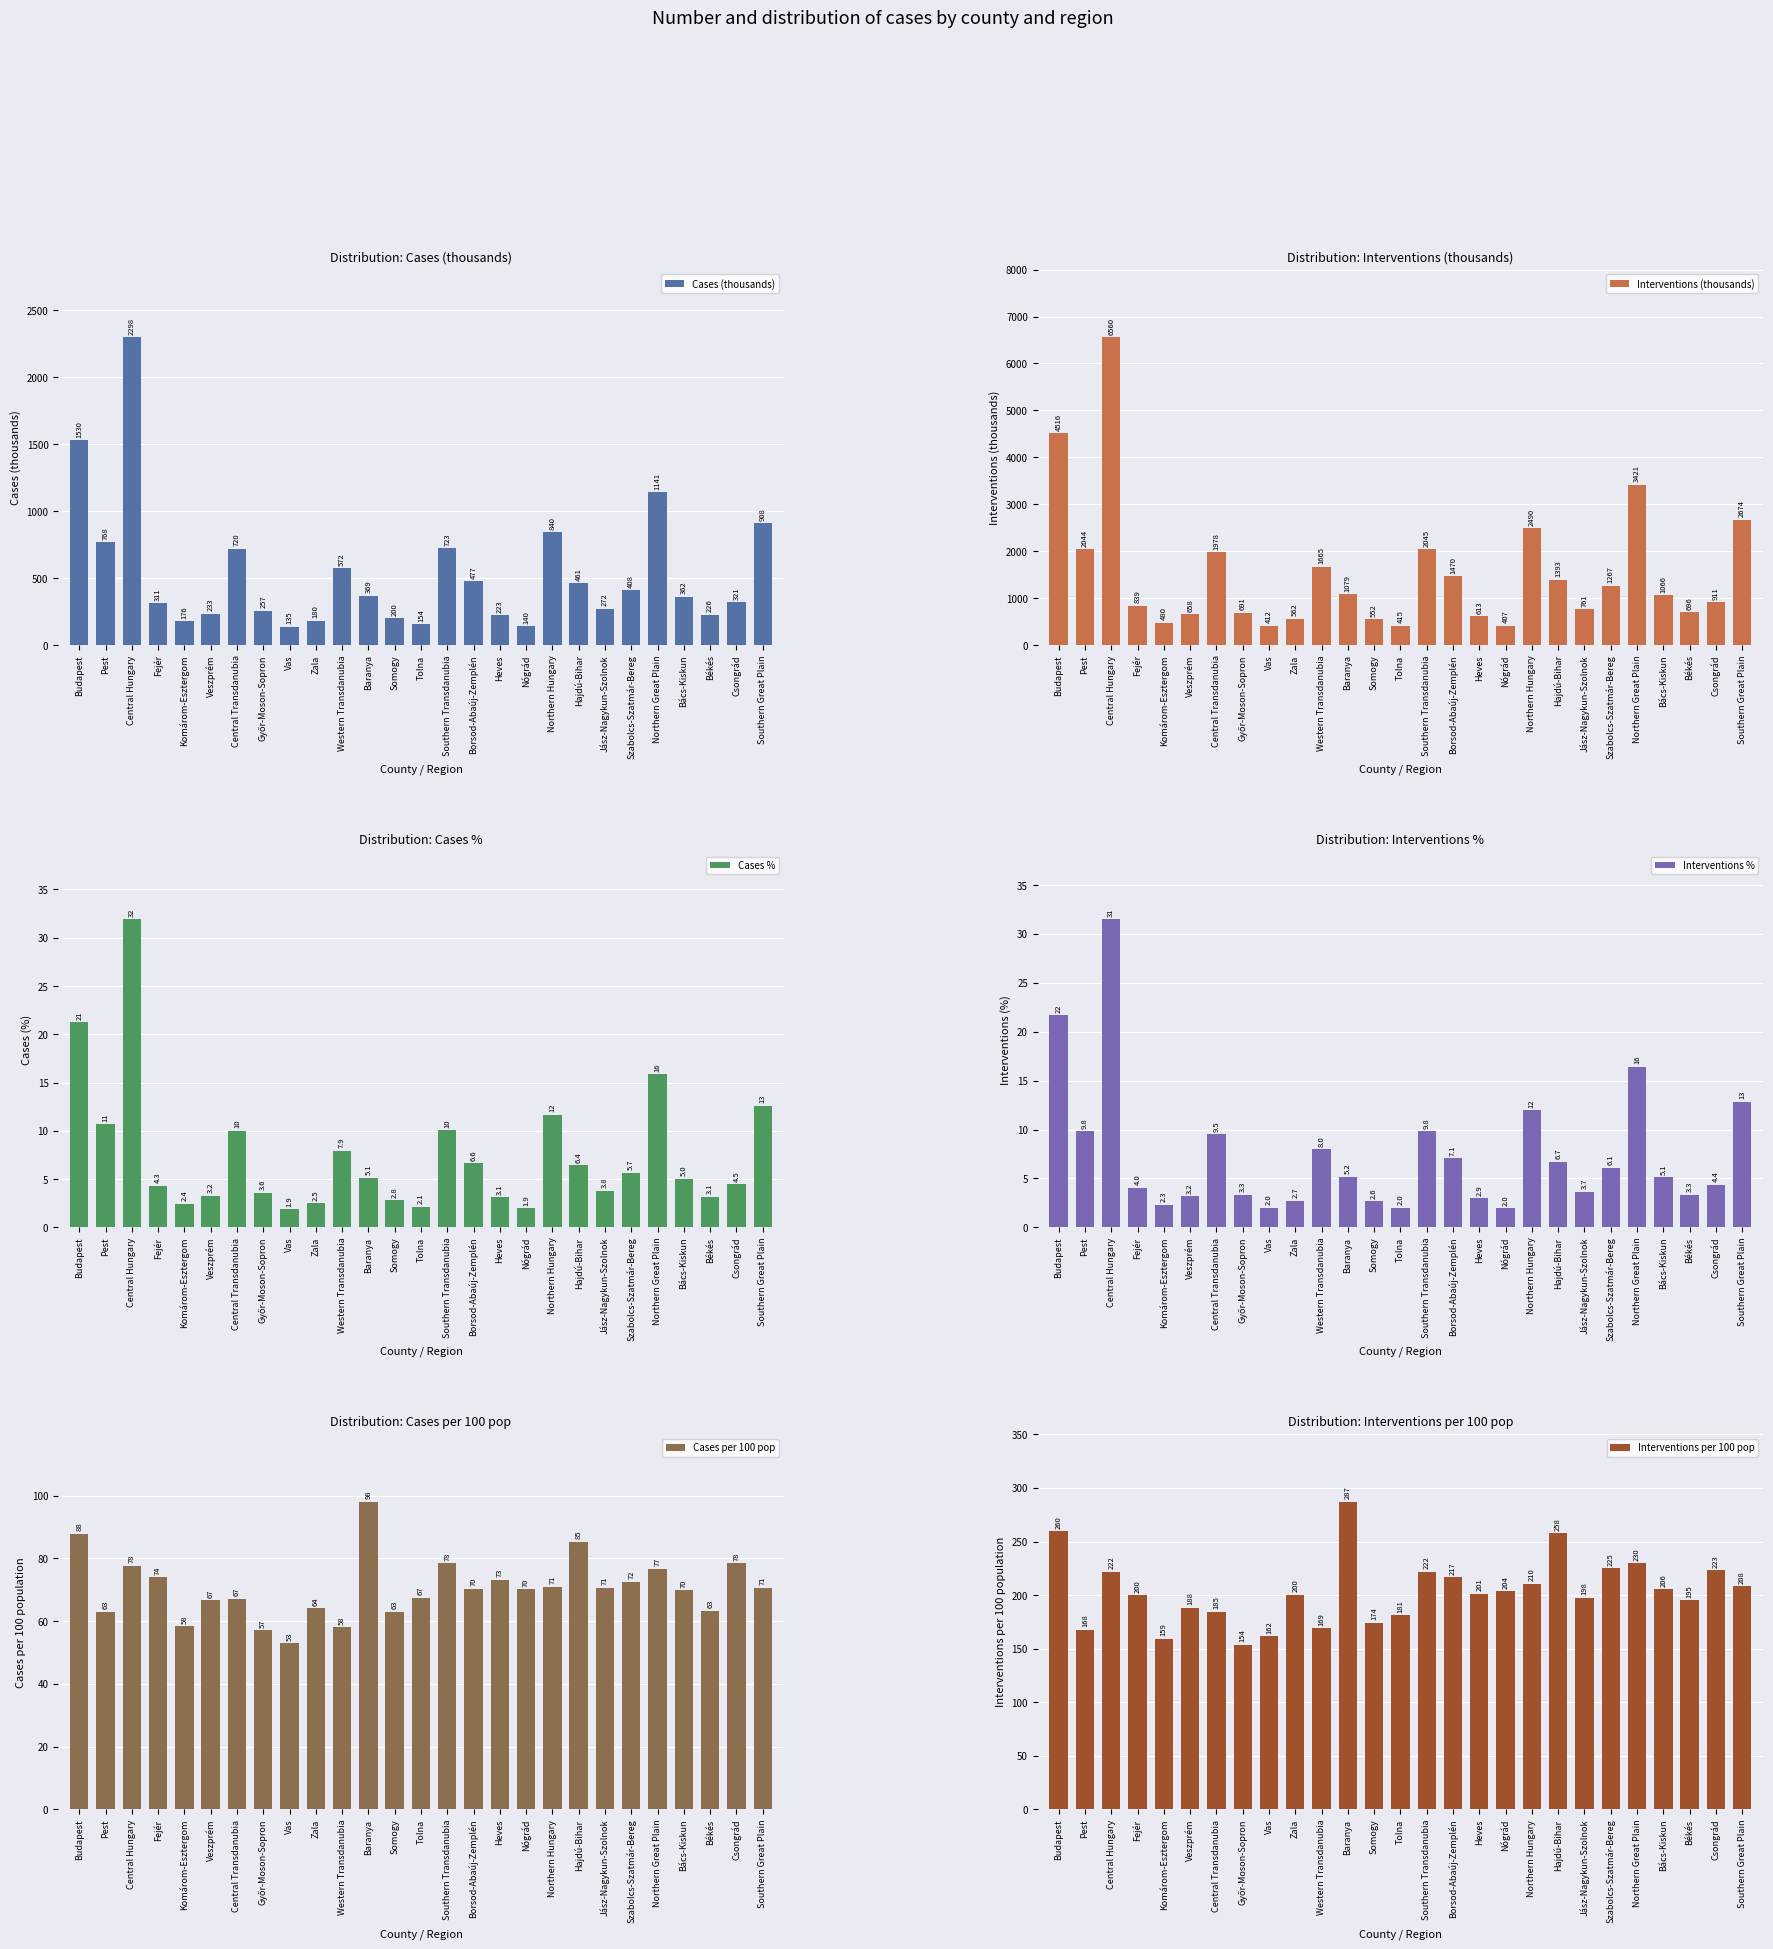

Is the value of Interventions % at Komárom-Esztergom greater than the value of Interventions (thousands) at Fejér?

No